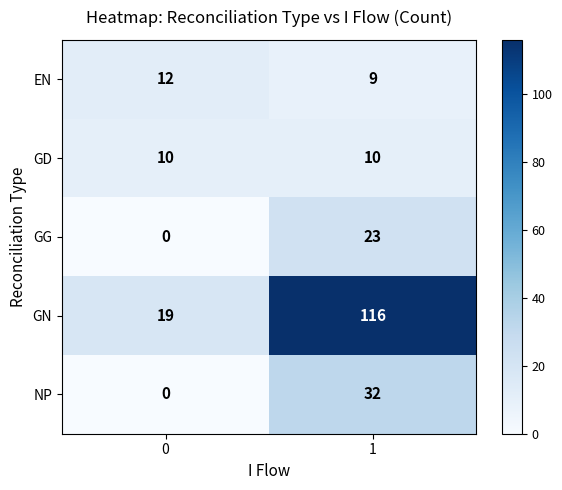

What is the average value of the GN series?

68